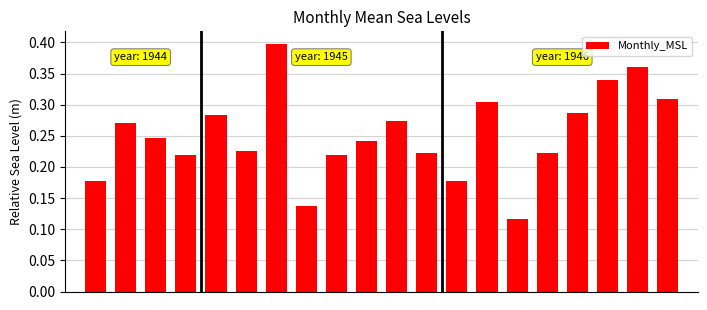

How many values are between 0 and 1?

20